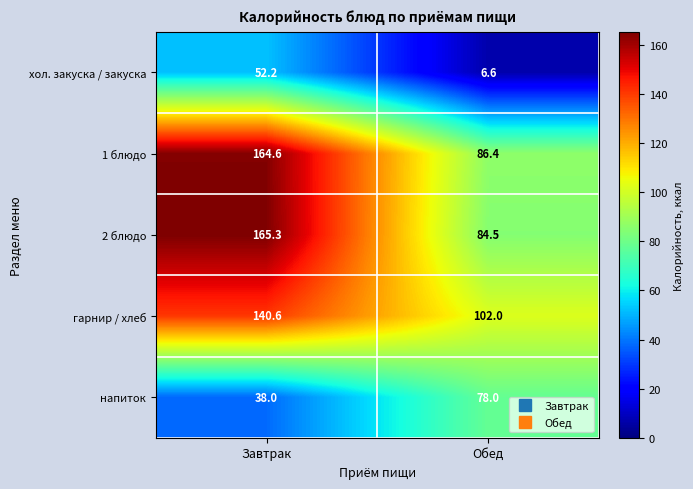

Between Завтрак and Обед, which series saw the biggest shift?

2 блюдо